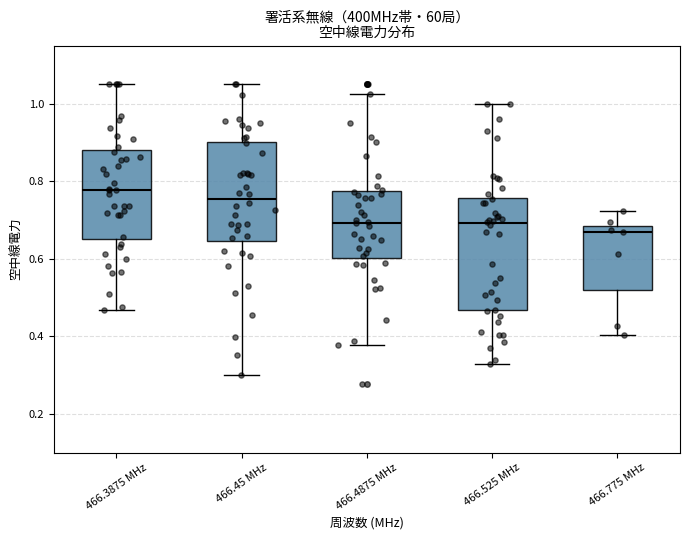

Which box is the tallest, from its lower edge to its upper edge?

466.525 MHz